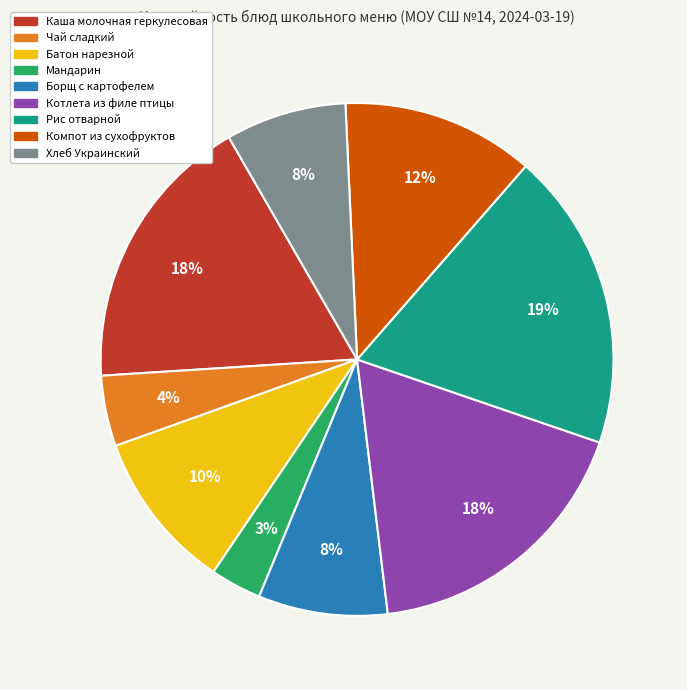

What percentage is the Рис отварной slice, to the nearest percent?

19%